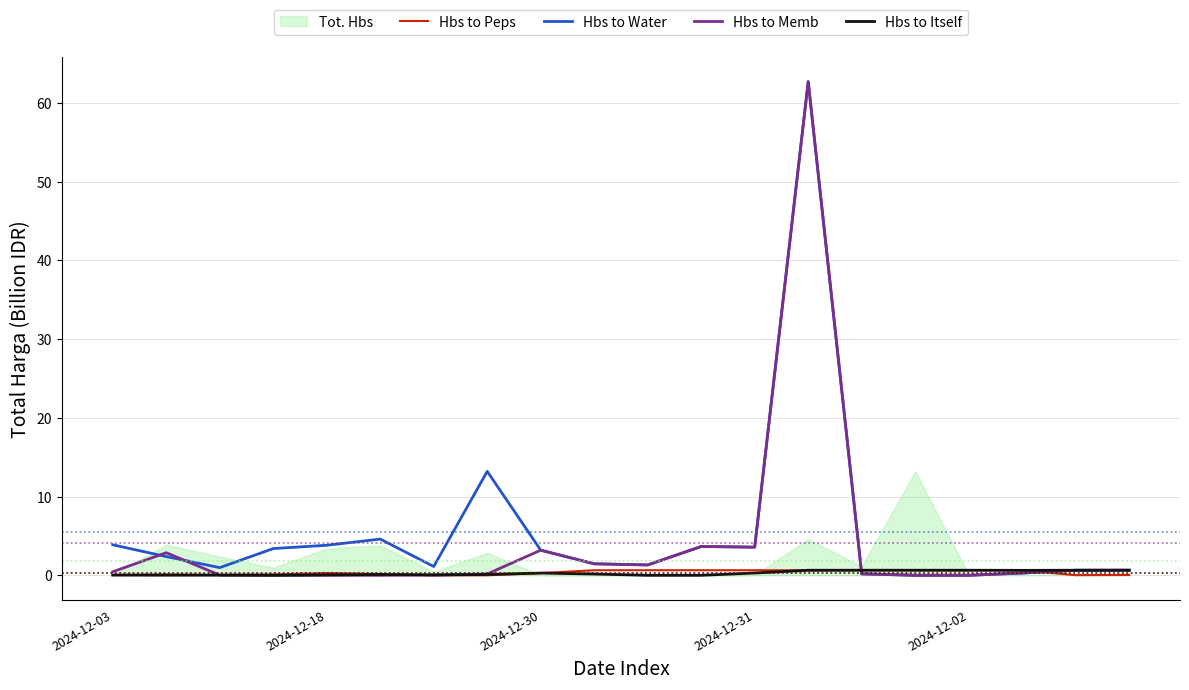

Which series has the widest spread of values?

Hbs to Memb